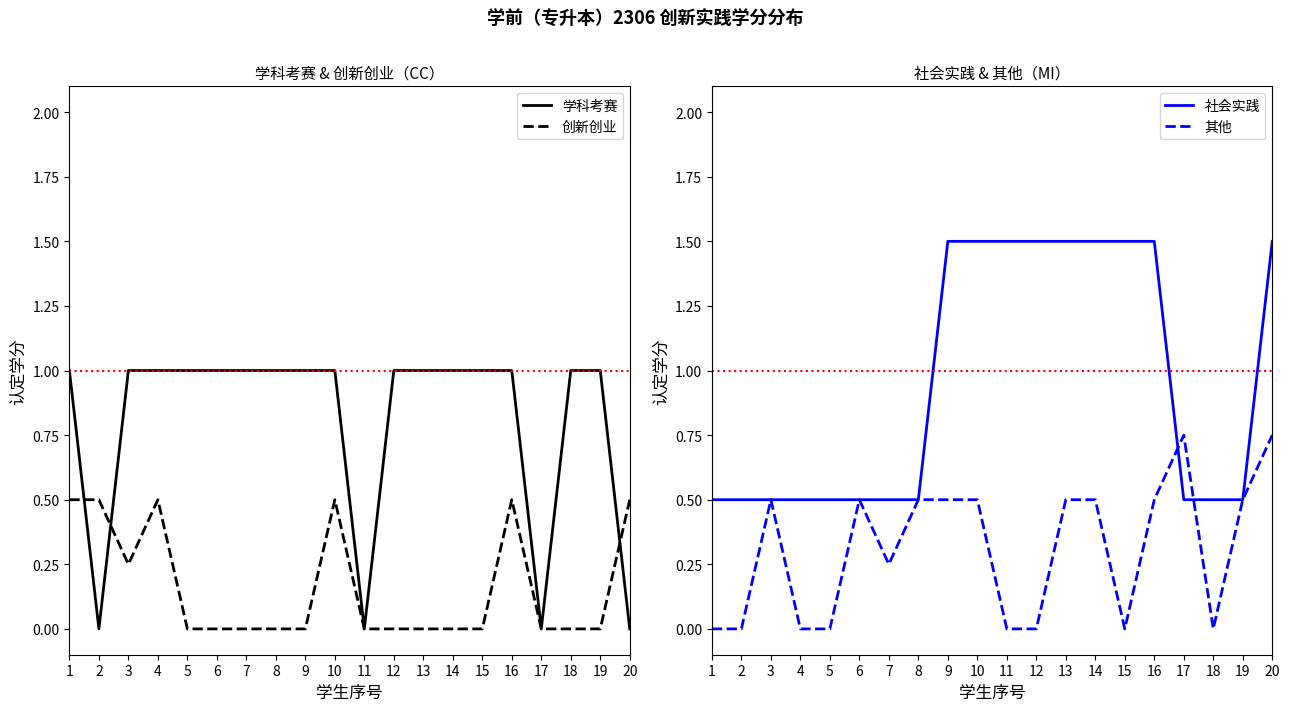

At 13, list the series in order from smallest to largest.

创新创业, 其他, 学科考赛, 社会实践